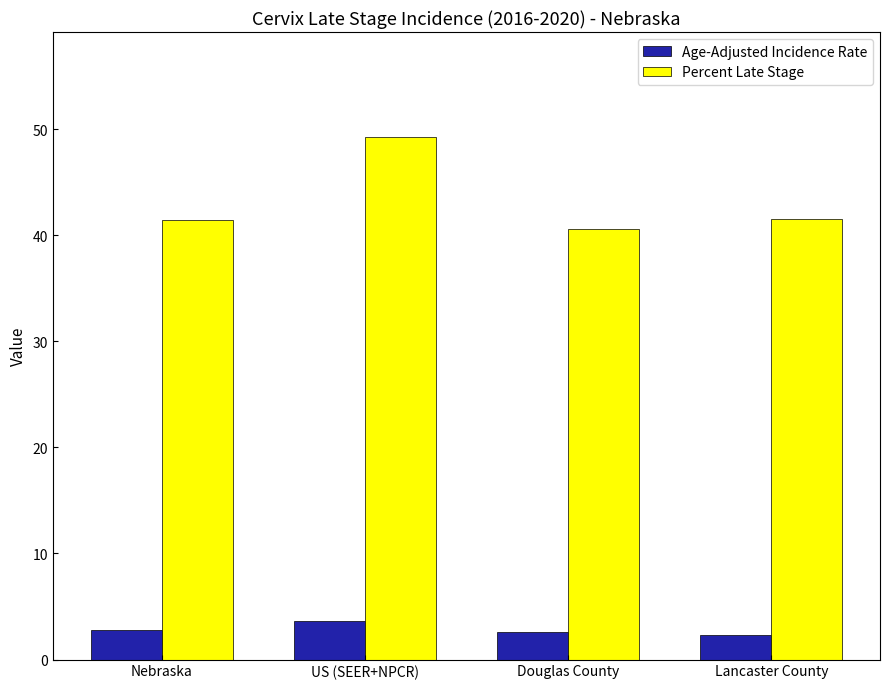

What is the difference between the Percent Late Stage values at US (SEER+NPCR) and Douglas County?

8.7